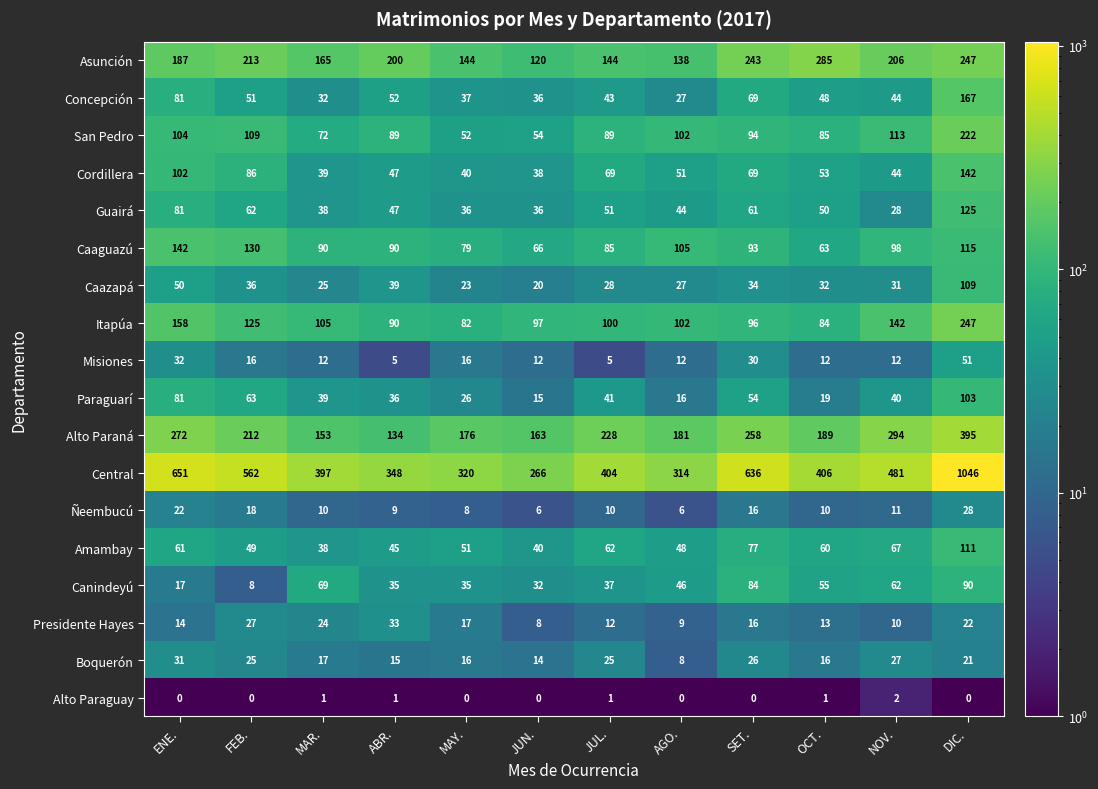

What is the difference between the Caazapá values at MAR. and JUL.?

3